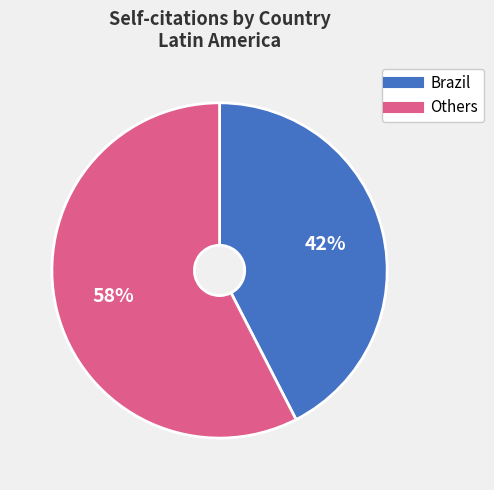

To the nearest percent, what is the average slice percentage?

50%